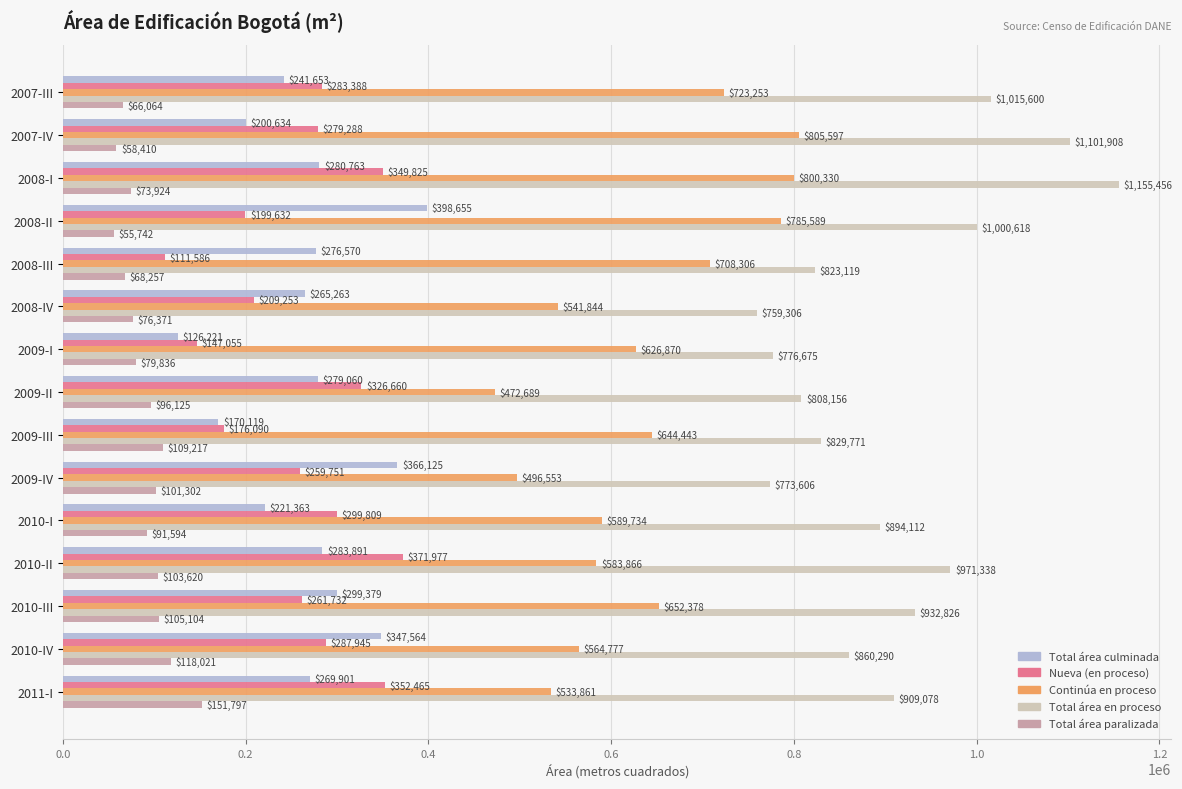

List the labels in order of Total área culminada value, smallest first.

2009-I, 2009-III, 2007-IV, 2010-I, 2007-III, 2008-IV, 2011-I, 2008-III, 2009-II, 2008-I, 2010-II, 2010-III, 2010-IV, 2009-IV, 2008-II